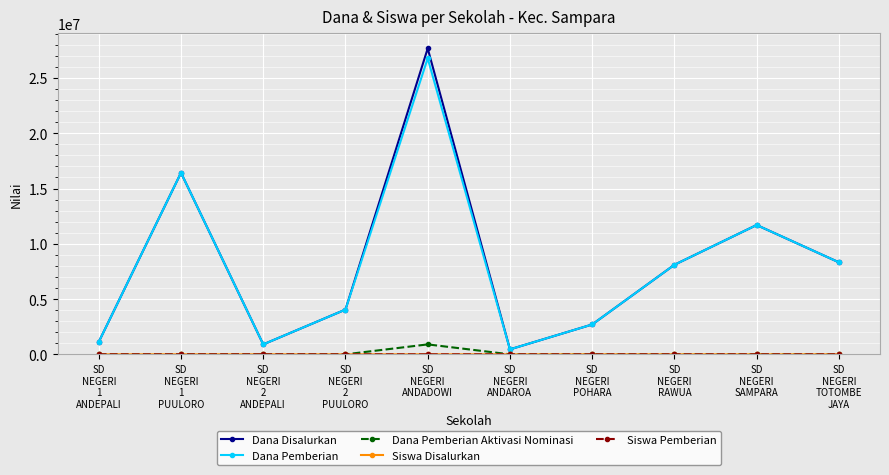

What is the maximum value shown in the chart?

27675000